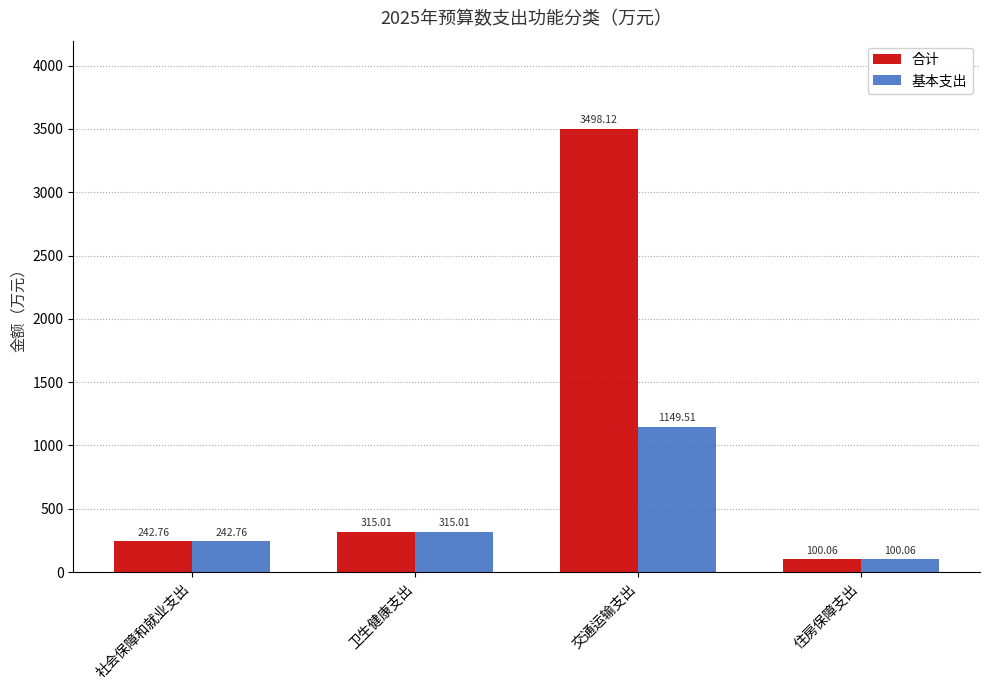

What is the difference between the maximum and second lowest values in the 合计 series?

3255.4